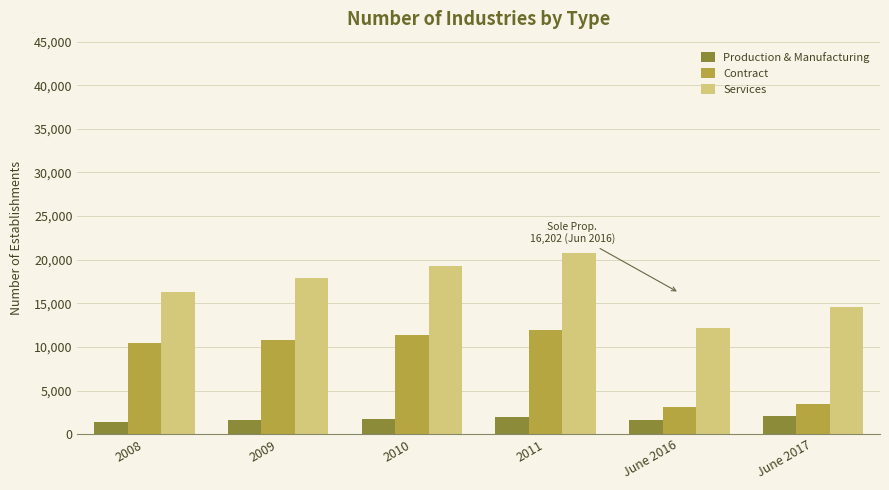

Which series changed the most between 2011 and June 2017?

Contract